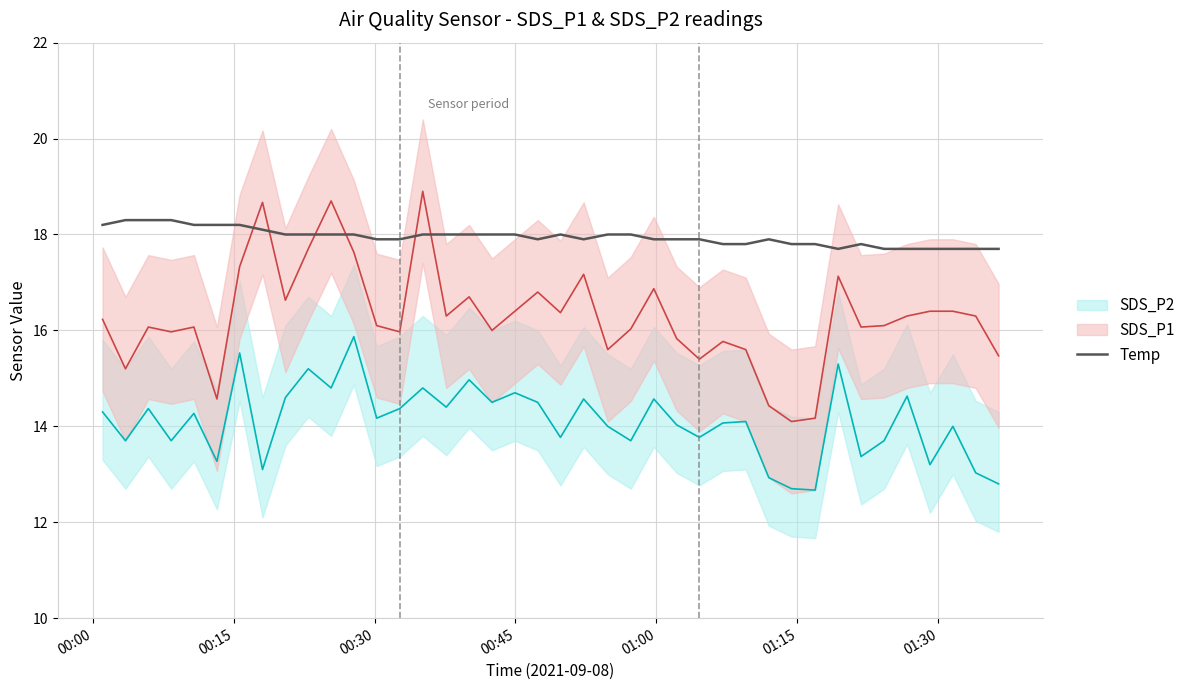

What is the minimum value for Temp?

17.7